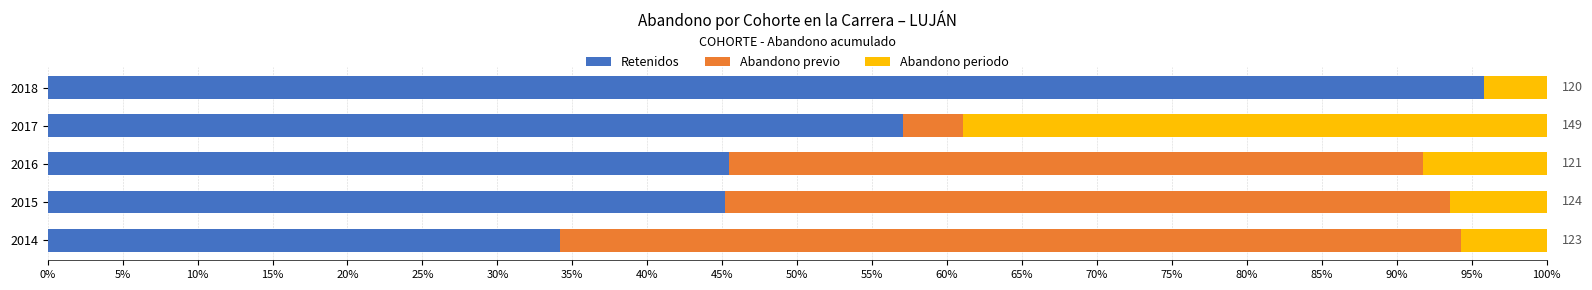

Which series has the largest range (max minus min)?

Retenidos